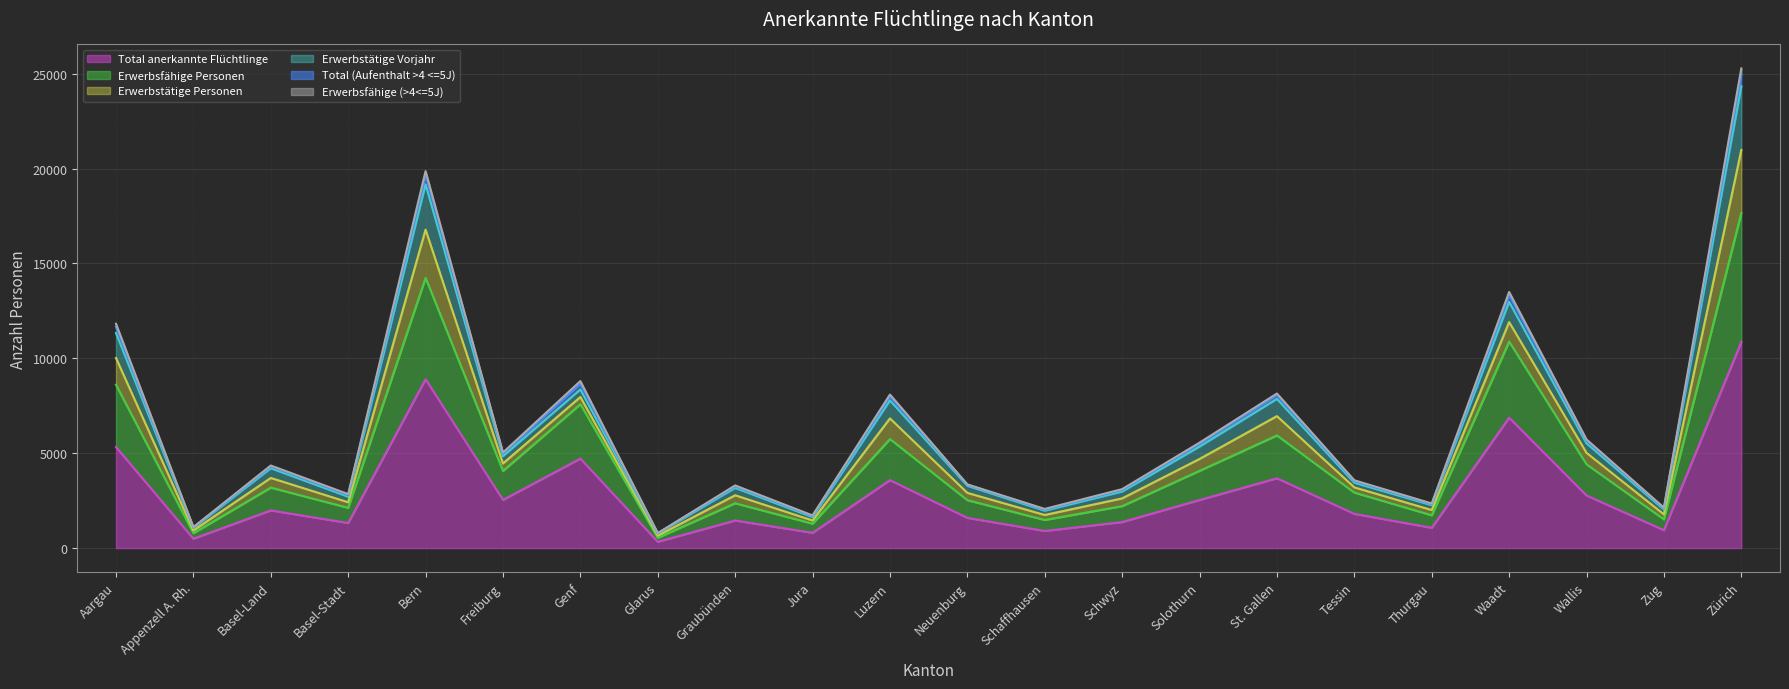

At which label does Total (Aufenthalt >4 <=5J) reach its minimum?

Glarus